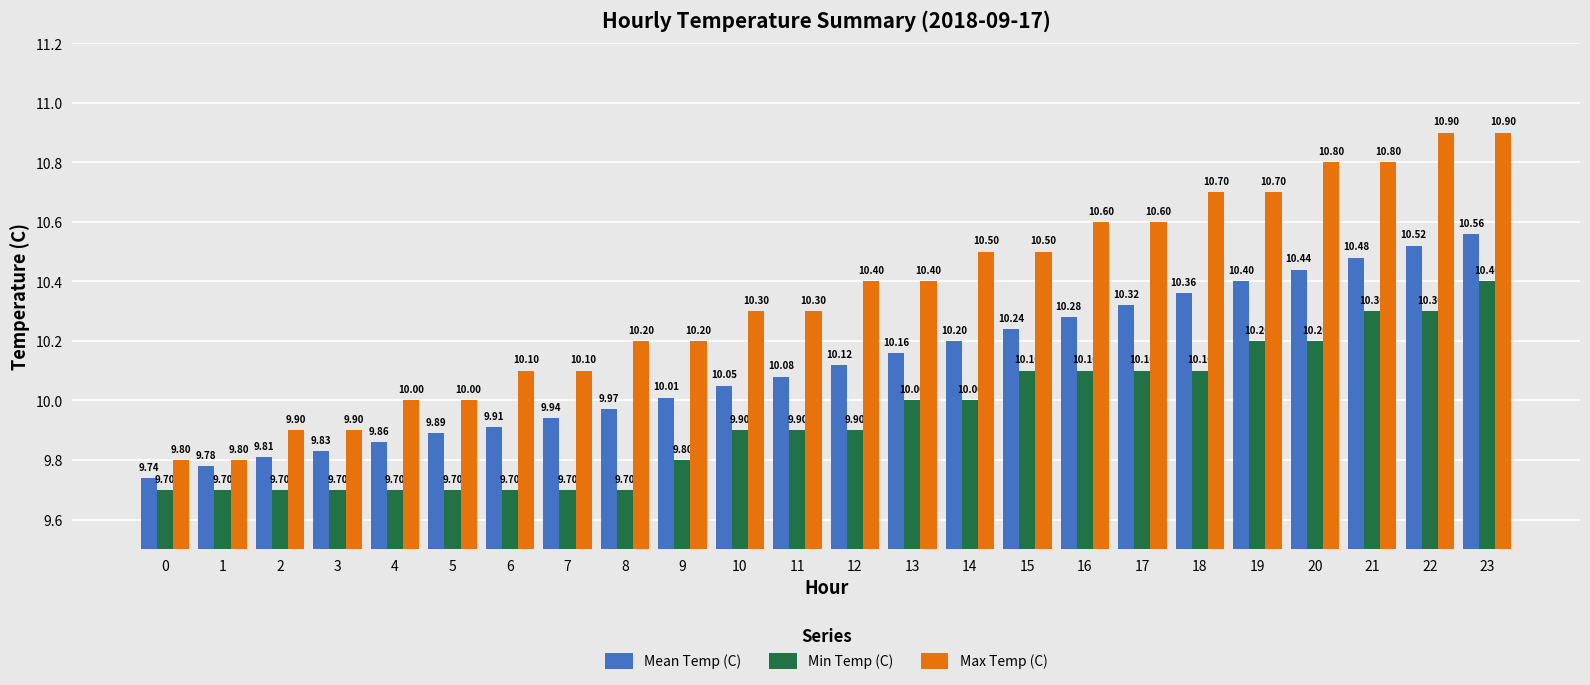

True or false: Mean Temp (C) has a value of 10.1 at 10.

True